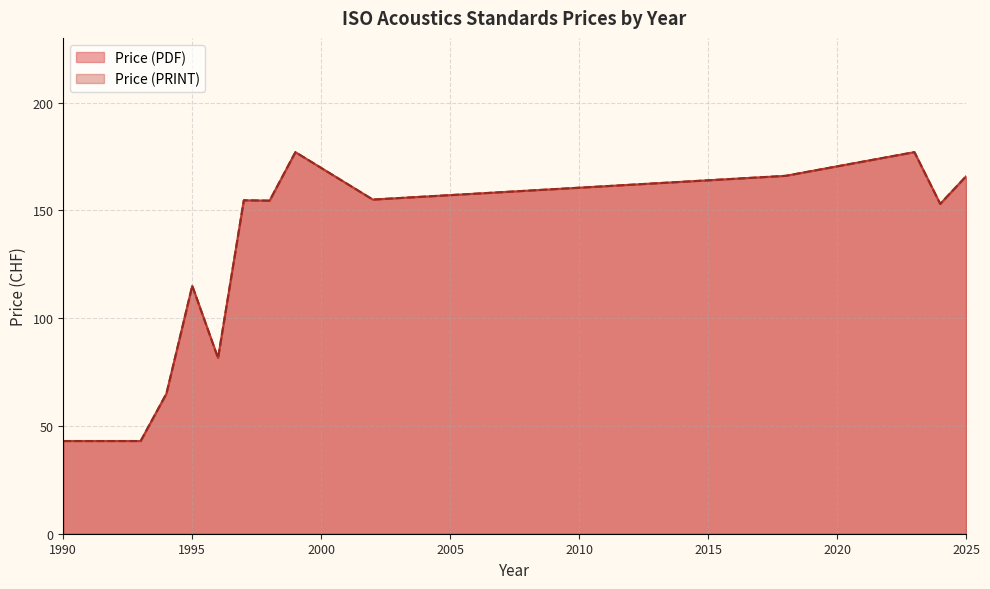

The value of Price (PRINT) at 2023 is 89. True or false?

False